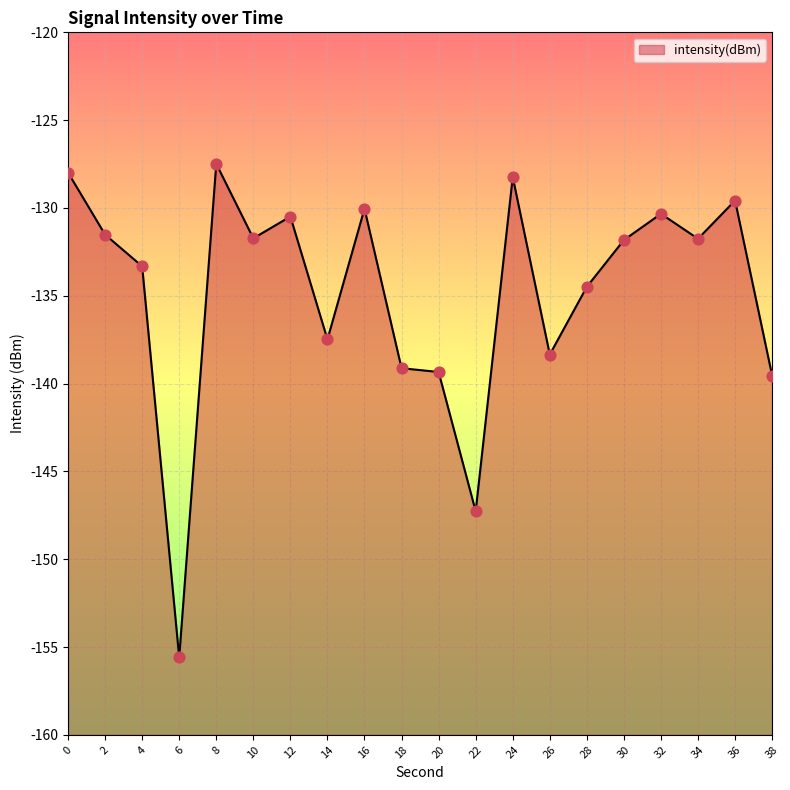

What is the change in value from 10 to 36?

+2.2